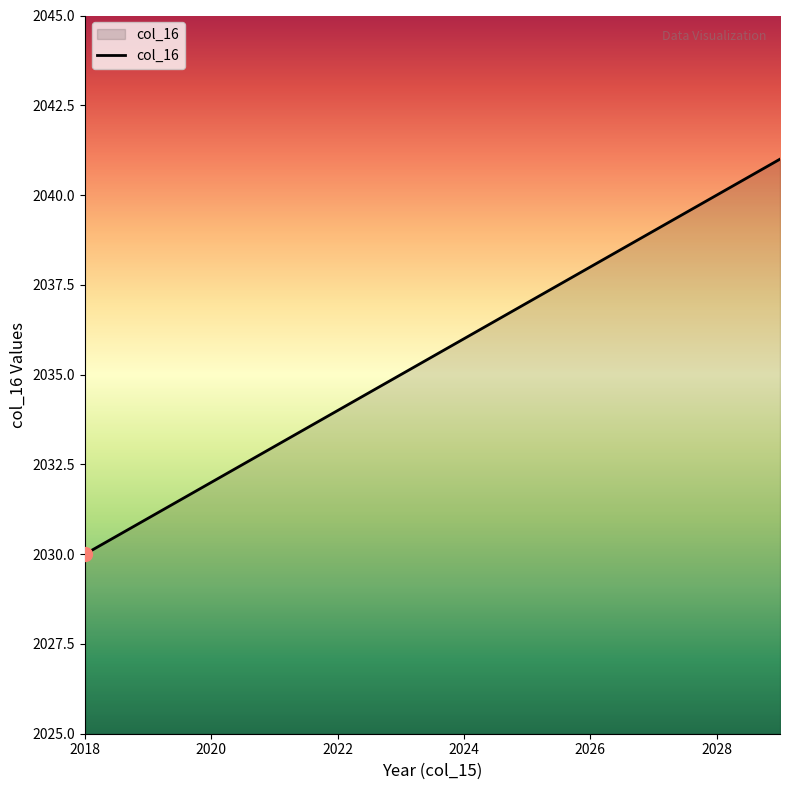

What is the minimum value shown in the chart?

2030